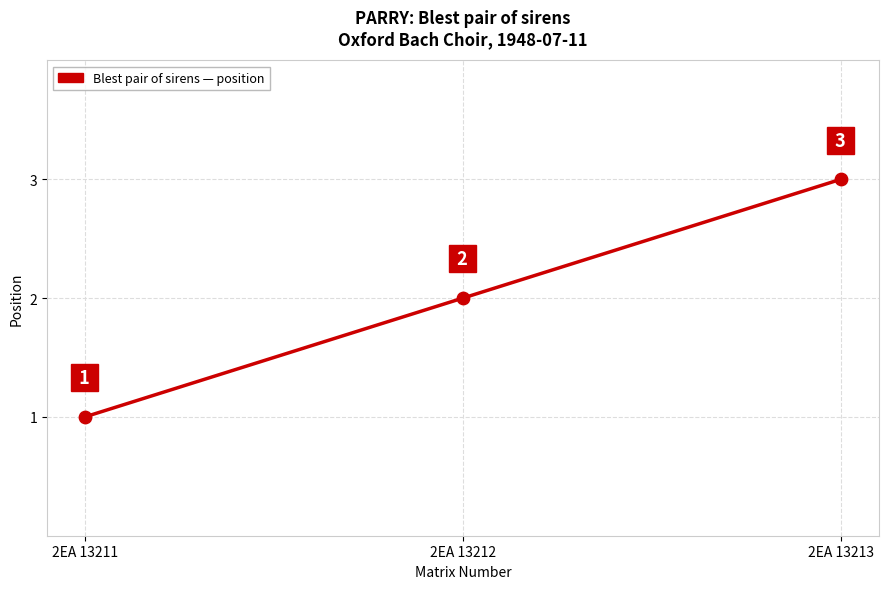

What is the ratio of the value at 2EA 13213 to the value at 2EA 13211?

3.0